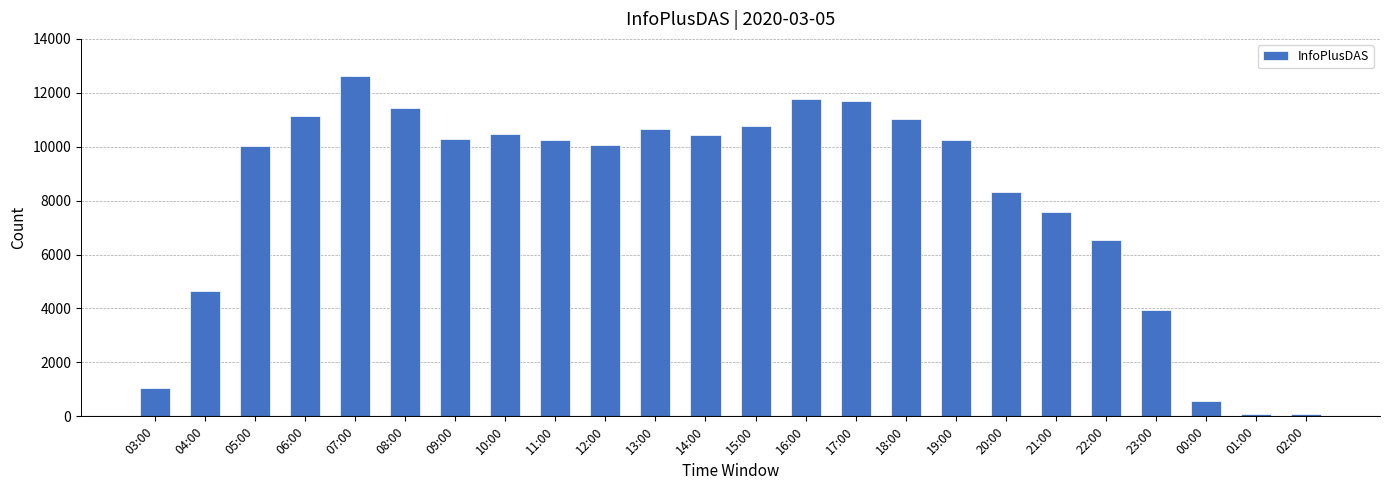

What is the minimum value shown in the chart?

77